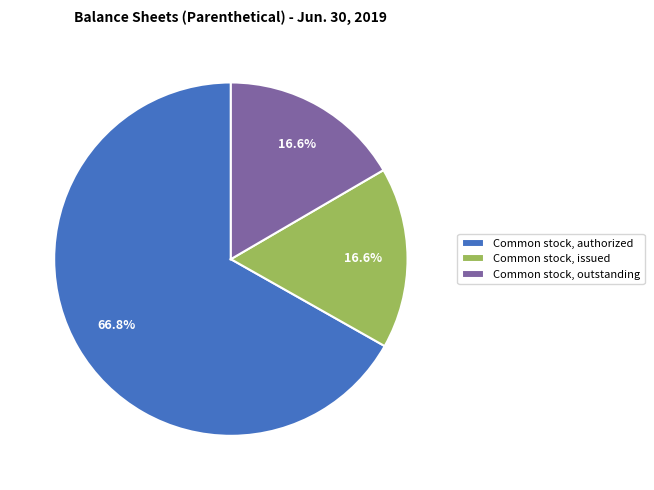

What portion of the pie excludes Common stock, authorized?

33.2%